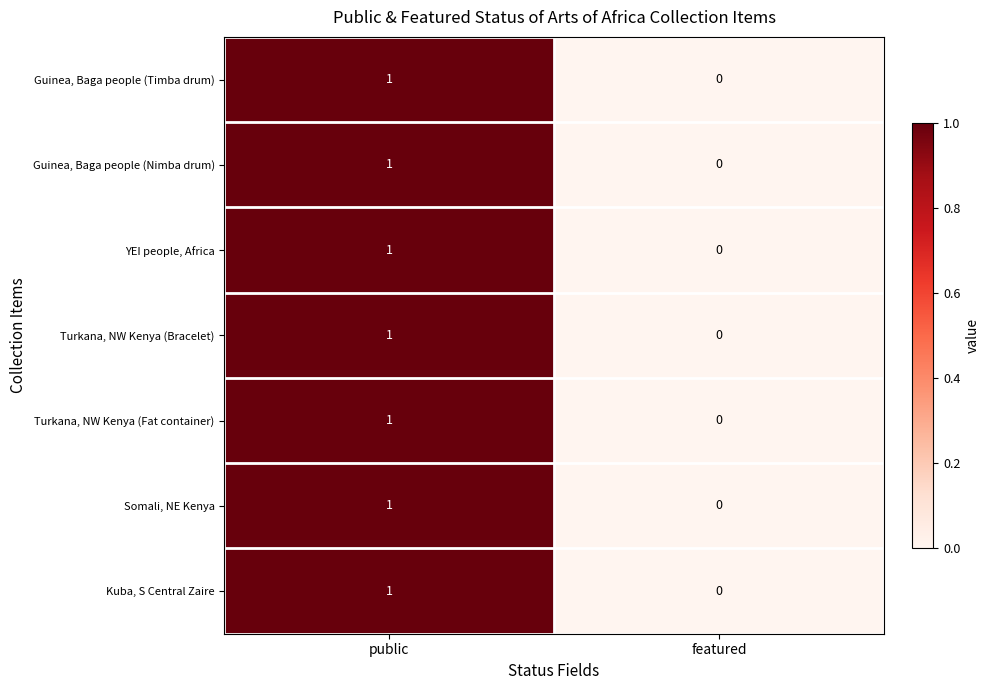

Rank the categories by Kuba, S Central Zaire value from highest to lowest.

public, featured